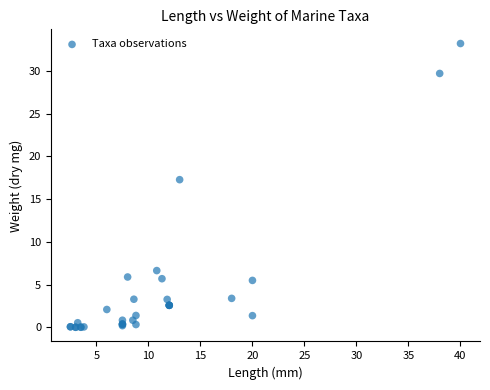

What Y value in the scatter plot is closest to 16?

17.3